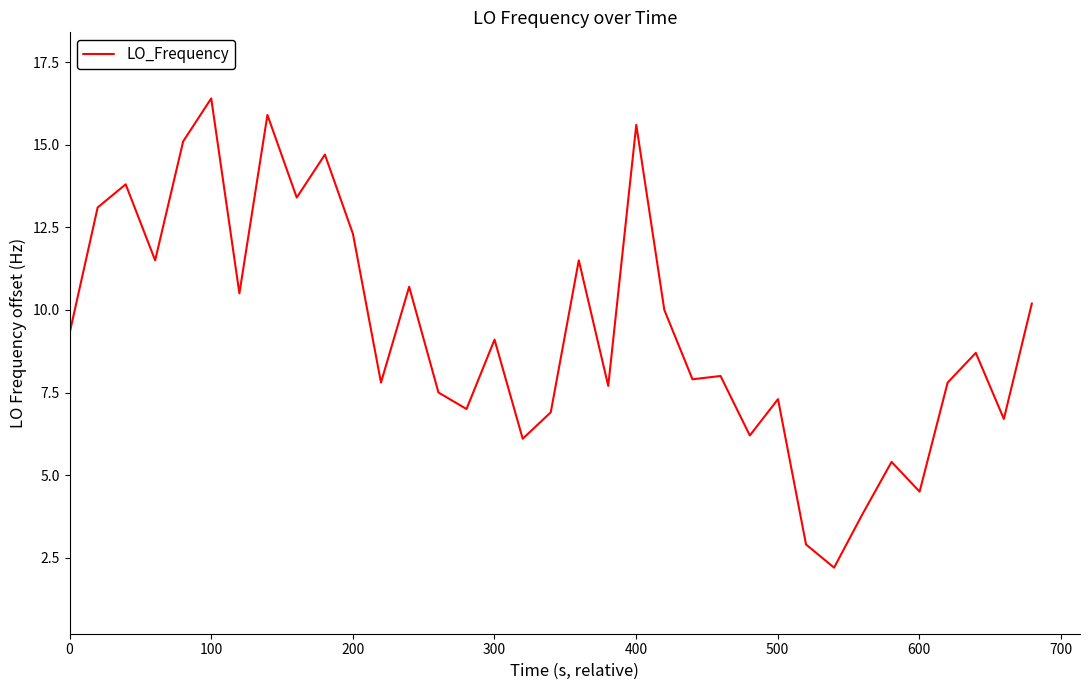

What is the greatest value displayed?

16.4